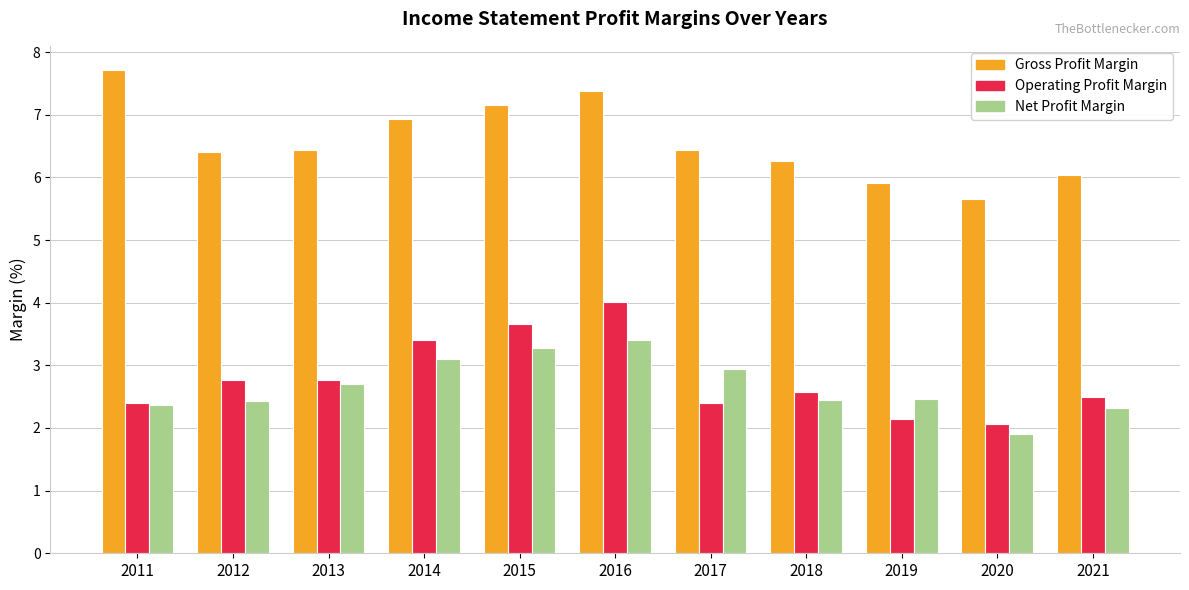

What is the total value across all series at 2015?

14.1